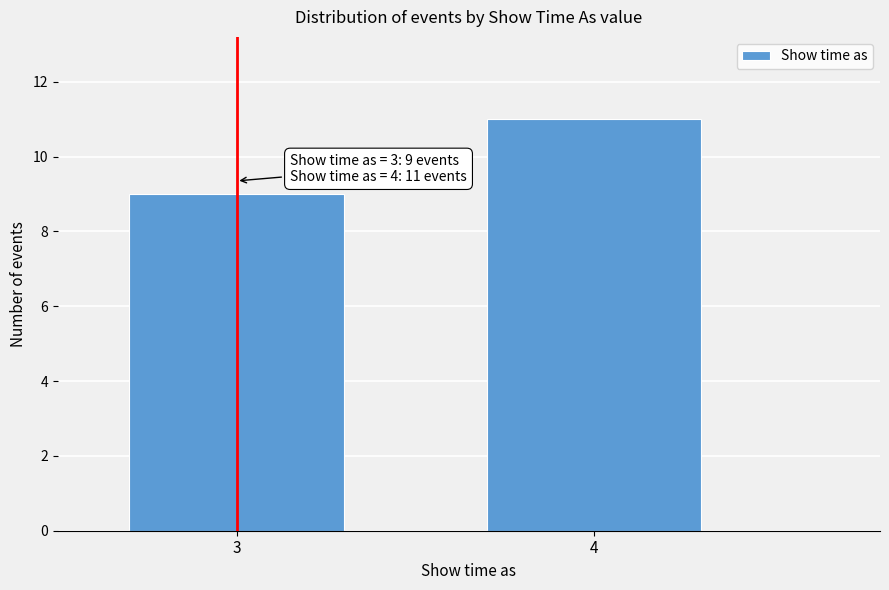

Reading left to right, transcribe all the data shown in this chart.

3=9	4=11